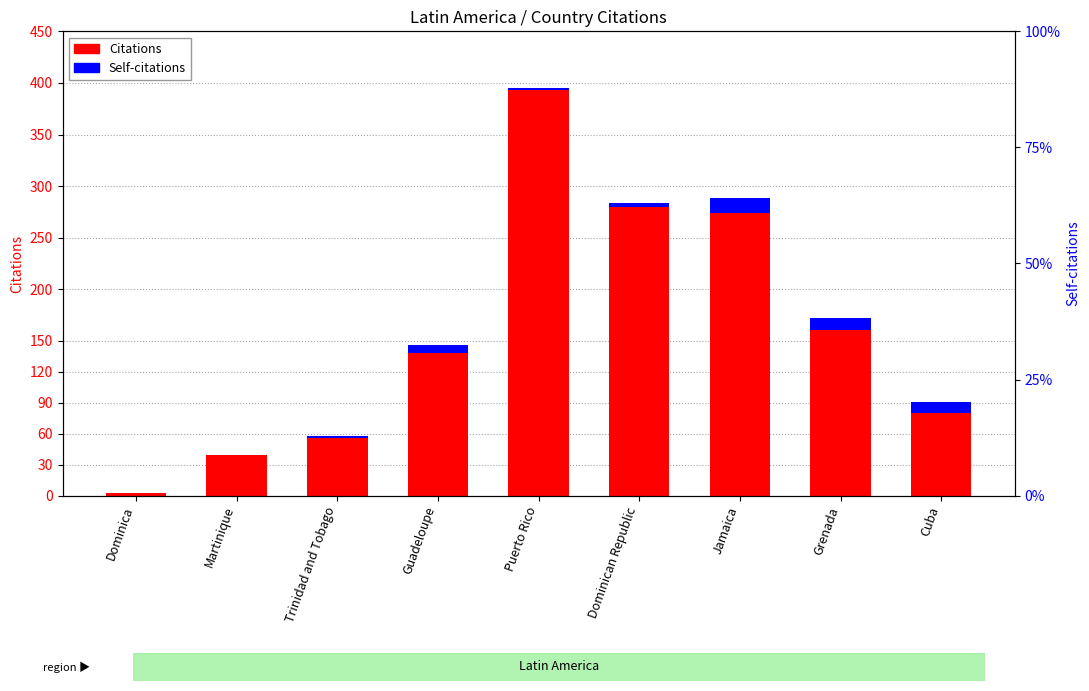

How many categories are shown in the chart?

9